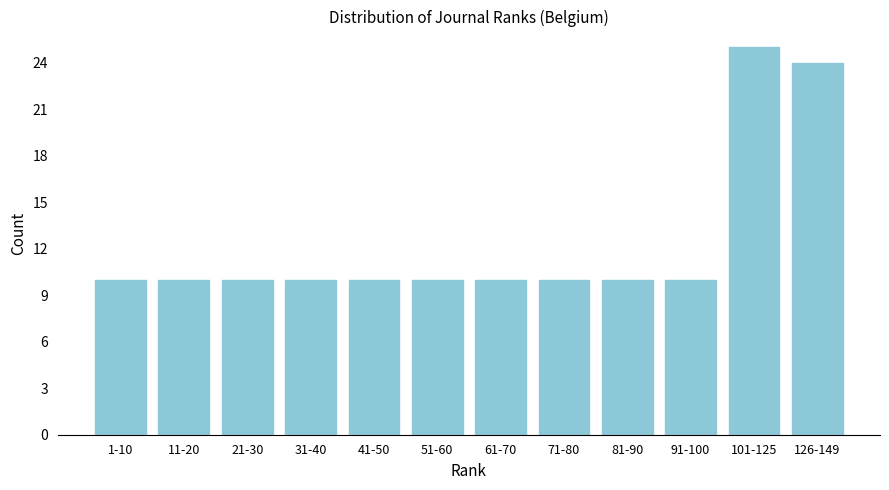

Reading right to left, list all the values displayed in this chart.

24	25	10	10	10	10	10	10	10	10	10	10